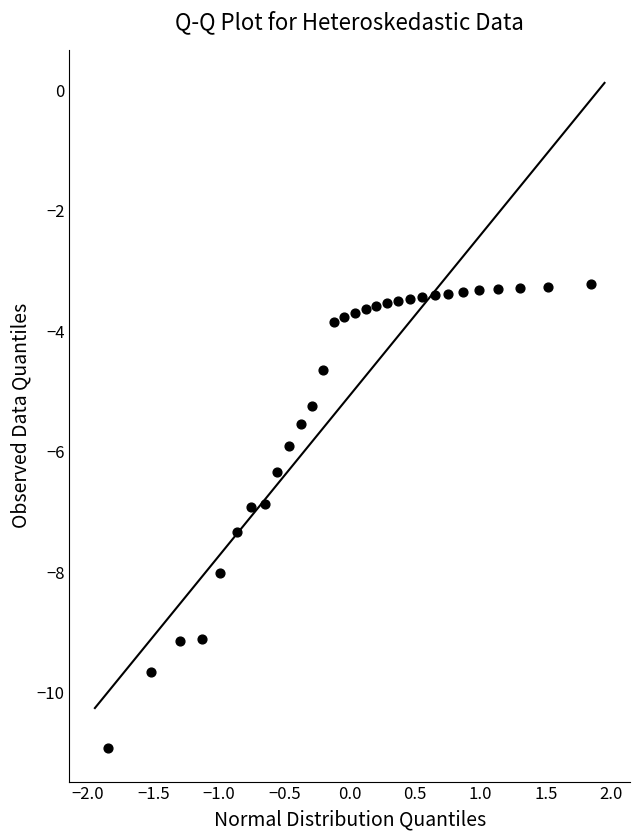

What is the range of Y values (max minus min)?

7.7